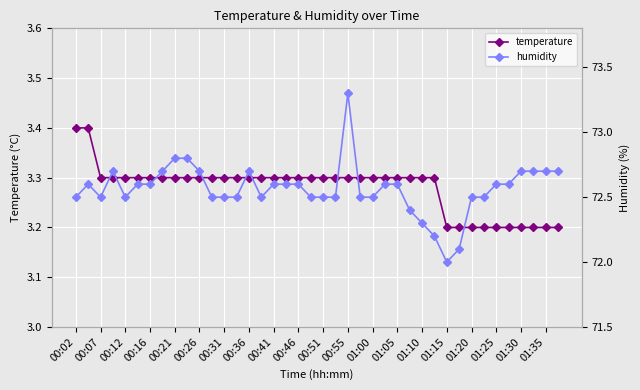

Read the temperature value at 01:35.

3.2